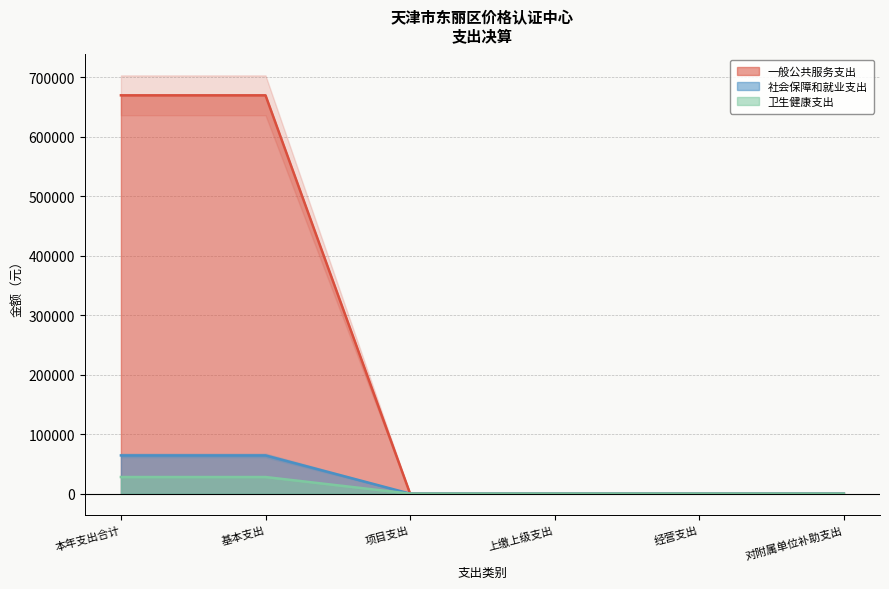

Which series has the widest spread of values?

社会保障和就业支出